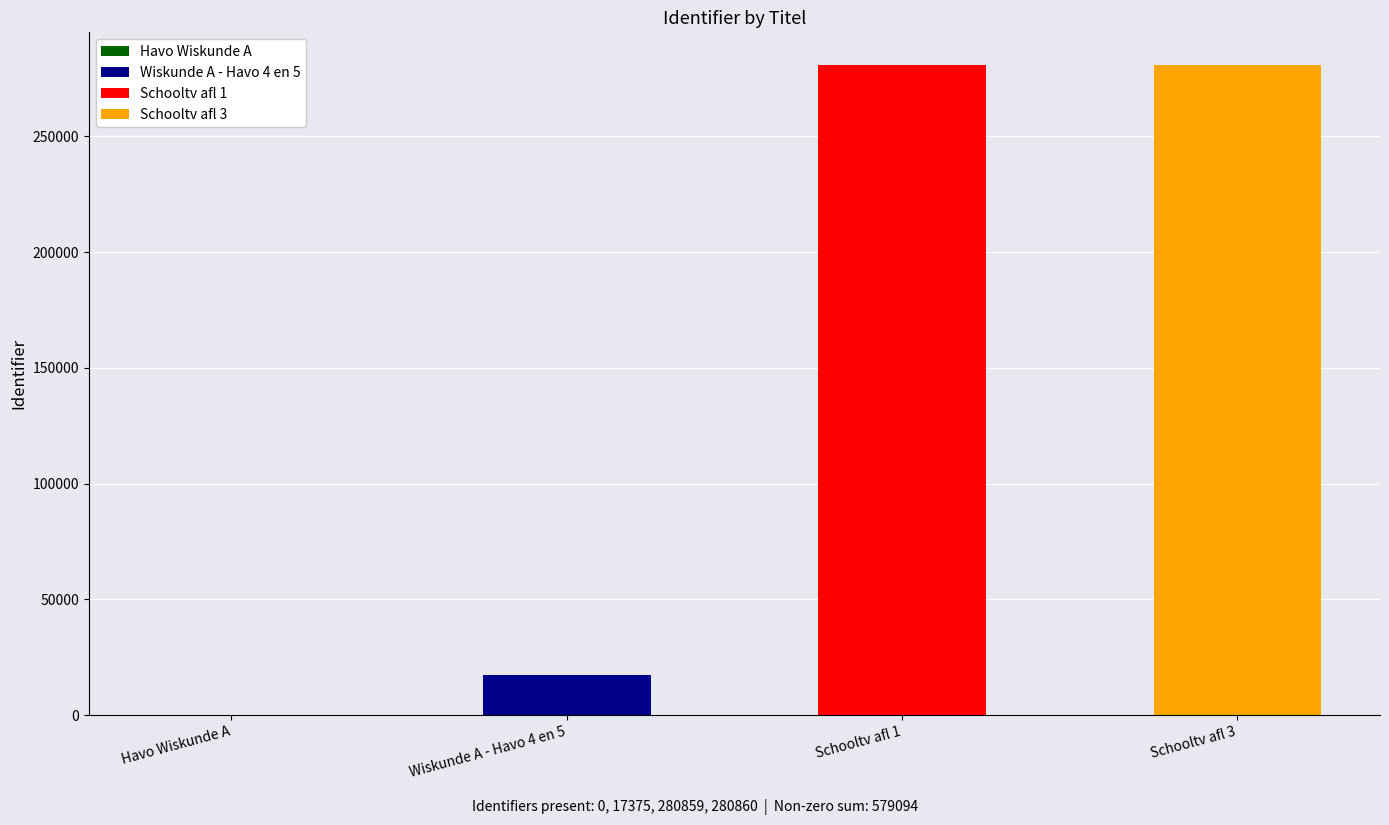

Where is the data nearest to the value 140430?

Wiskunde A - Havo 4 en 5